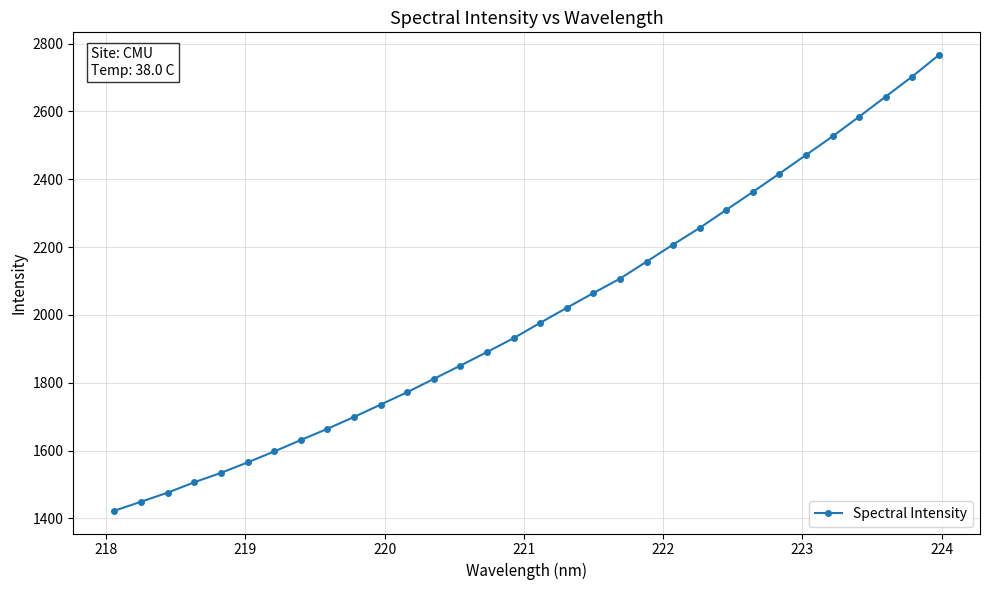

Reading left to right, transcribe all the data shown in this chart.

1422.6	1449.2	1475.9	1506.5	1534.2	1565.1	1597.2	1631.0	1664.2	1699.1	1735.5	1772.1	1811.4	1850.5	1890.6	1931.4	1976.6	2020.9	2064.4	2106.9	2157.0	2207.4	2256.7	2309.6	2362.7	2416.6	2471.5	2526.4	2584.4	2643.7	2702.9	2766.0